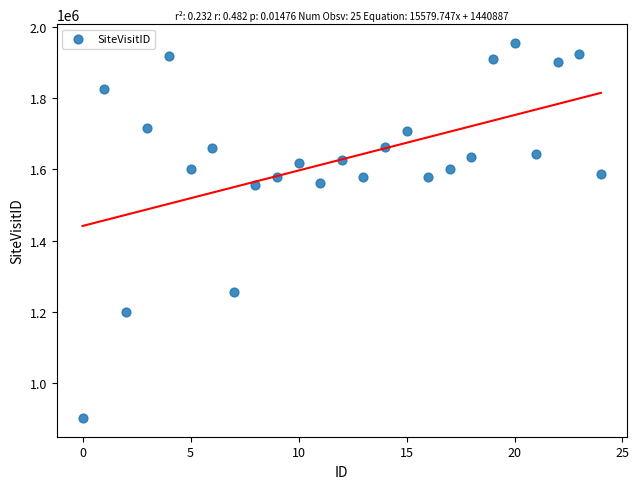

What is the range of Y values (max minus min)?

1053659